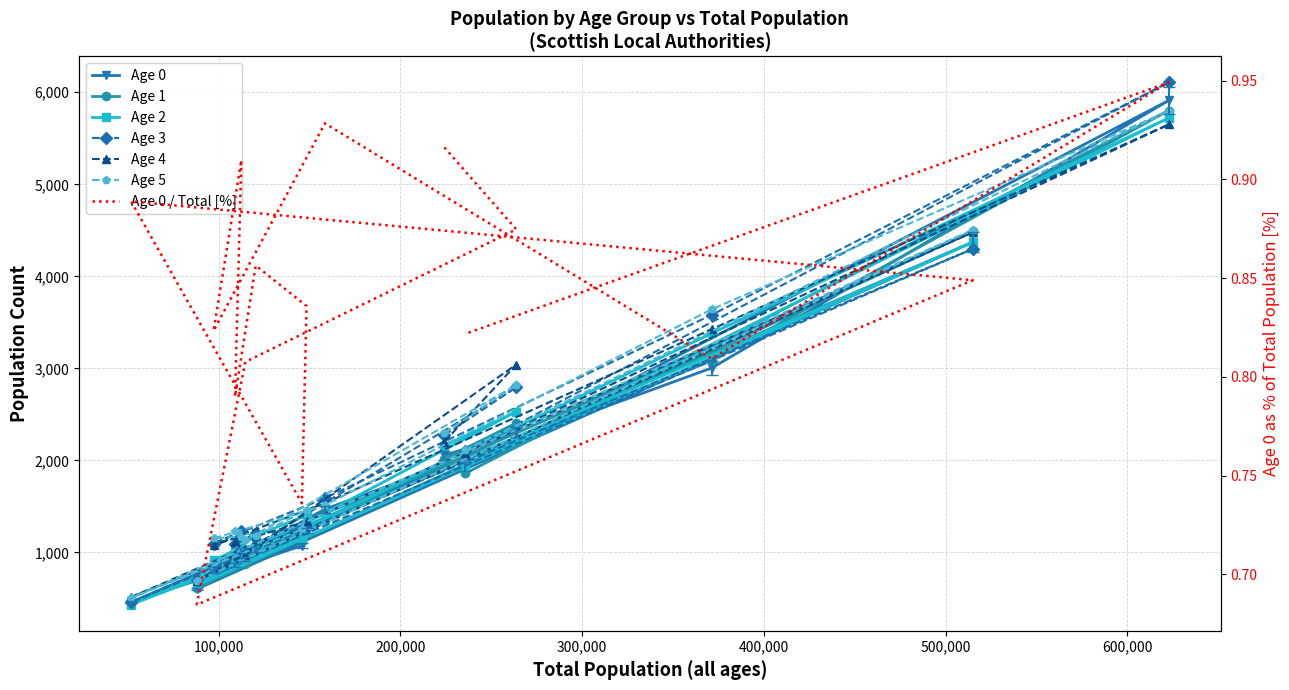

What is the difference between the maximum and minimum values in the Age 5 series?

5293